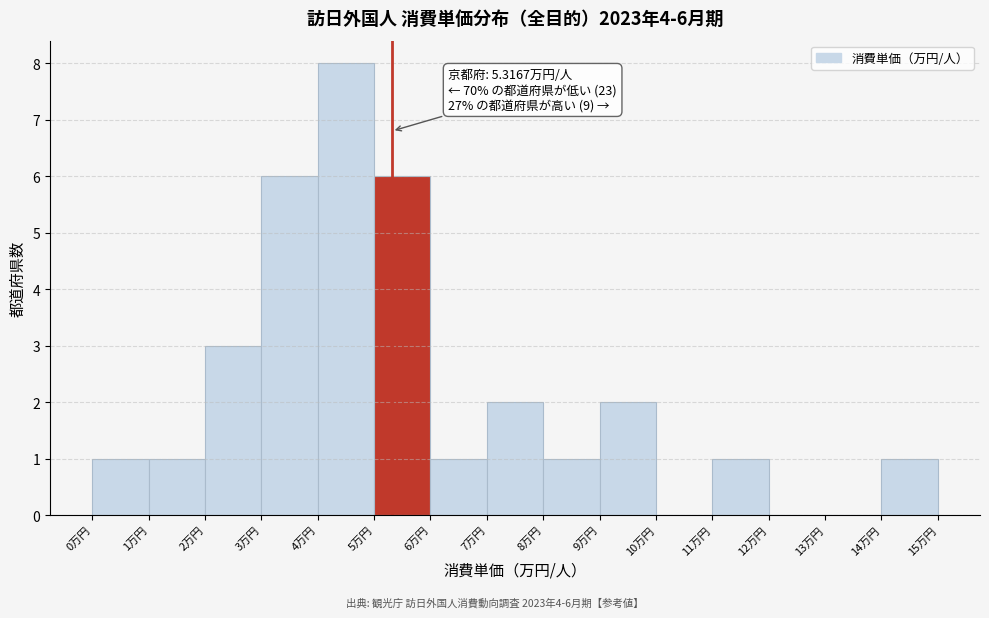

Over which range of the x-axis is the bar tallest?

4 to 5